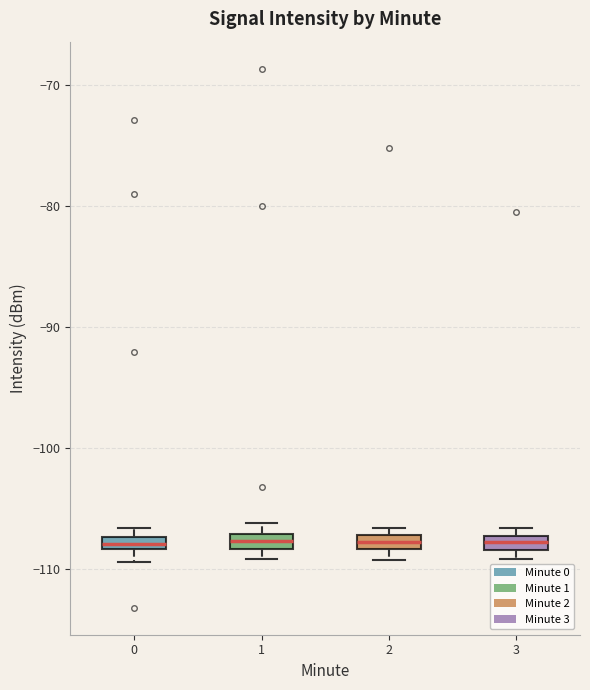

Where is the upper edge of the box at x = 1 on the y-axis? The values are not printed on the chart, so give them approximately, as read against the axis.

-107